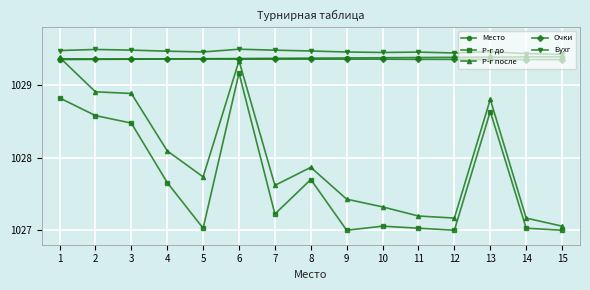

True or false: Р-г до and Очки intersect in this chart.

False